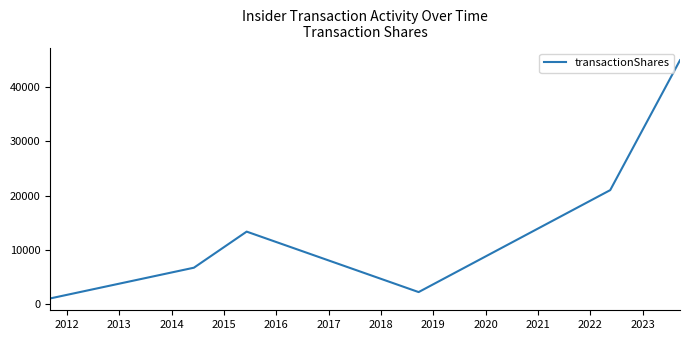

What is the average value?

14860